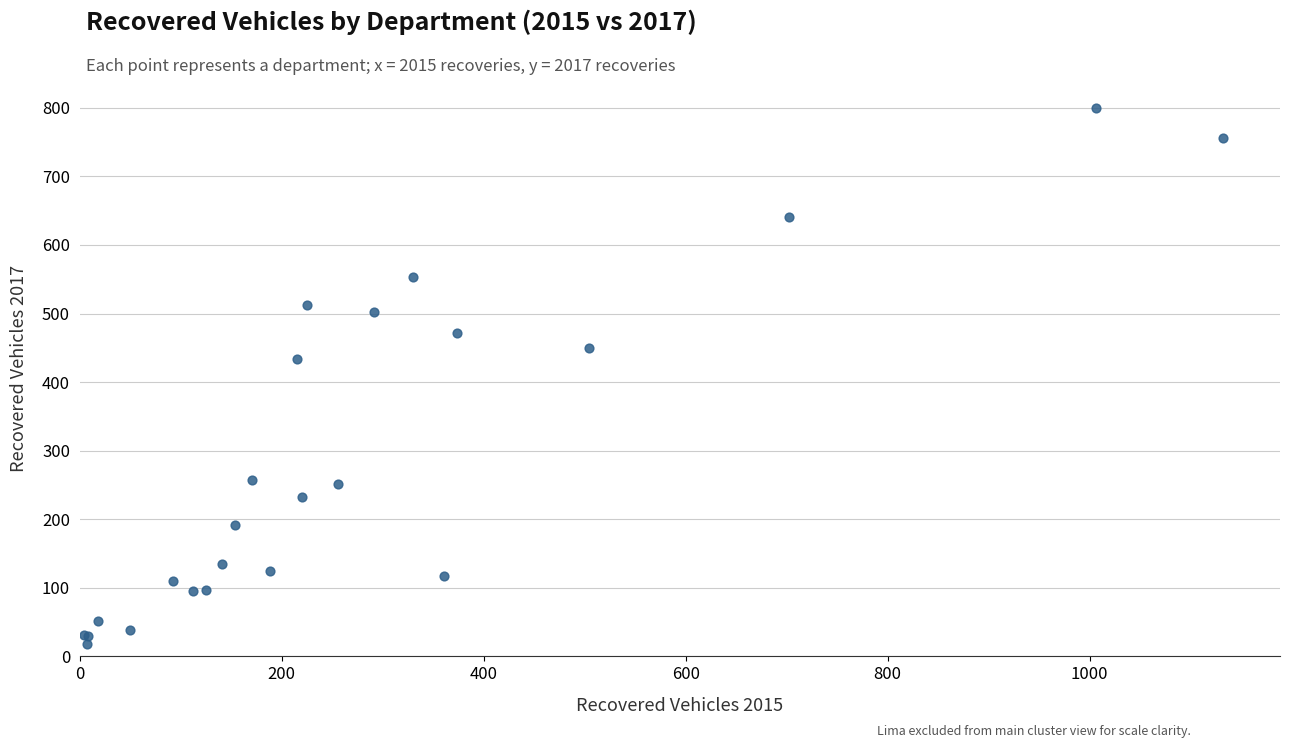

What Y value in the scatter plot is closest to 409?

434